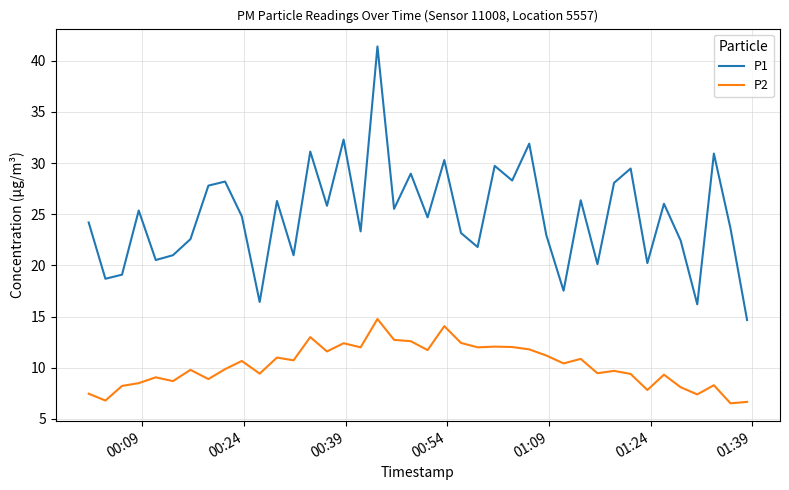

What is the maximum value for P2?

14.8